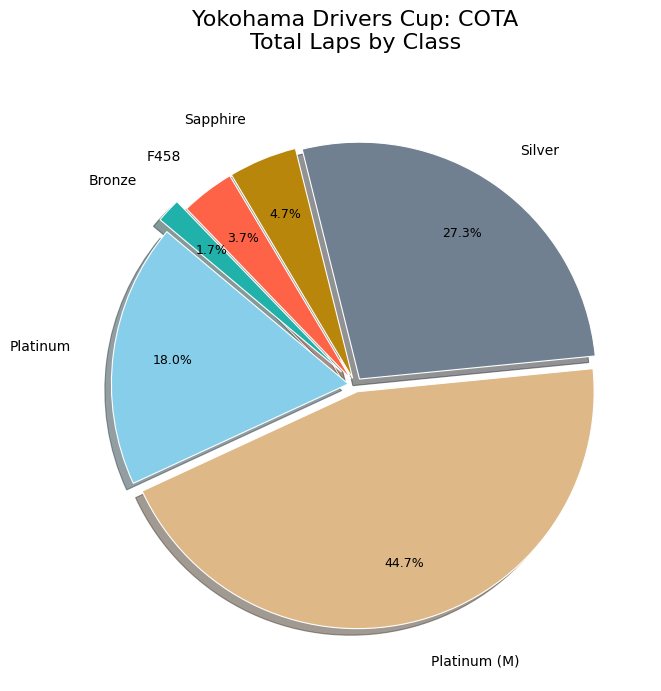

How many segments does this pie chart have?

6